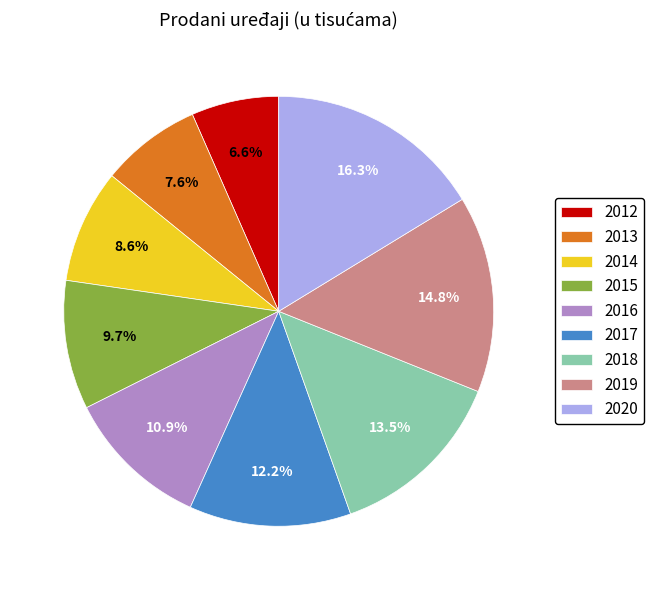

Is 2015 the majority of the pie?

No